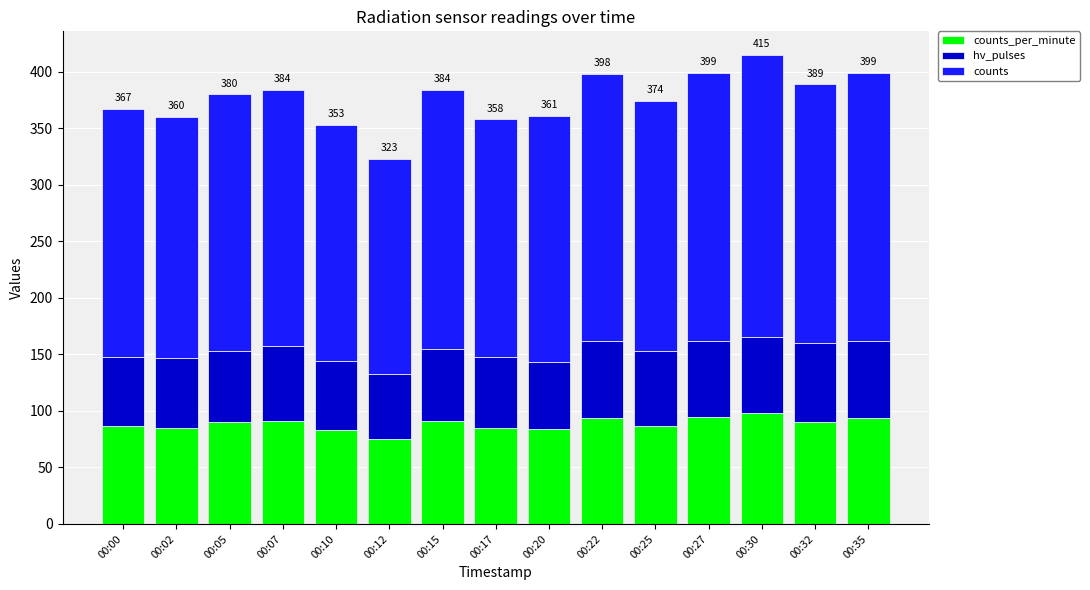

What is the total value across all series at 00:22?

398